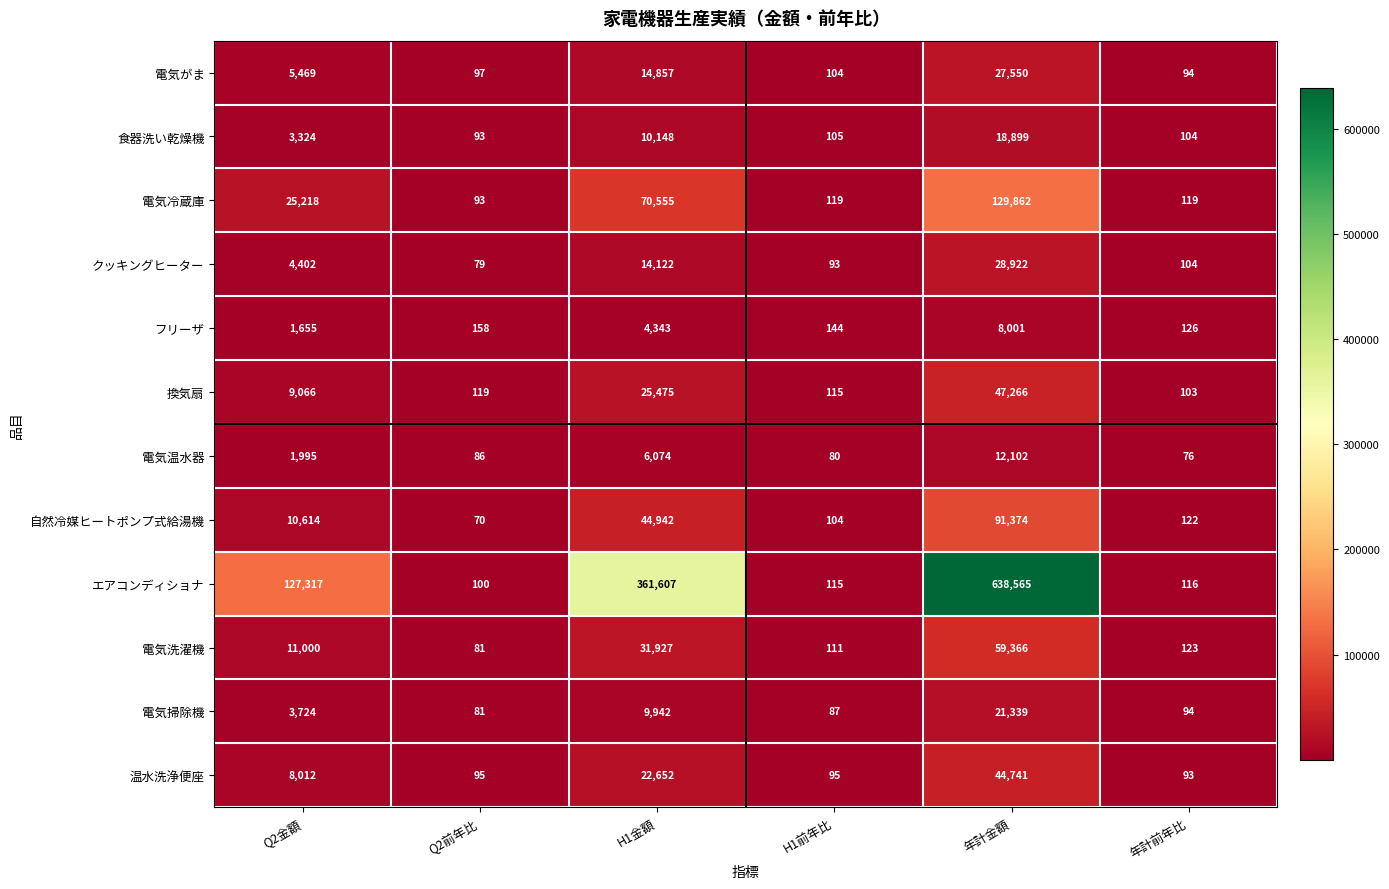

How many categories are shown in the chart?

6